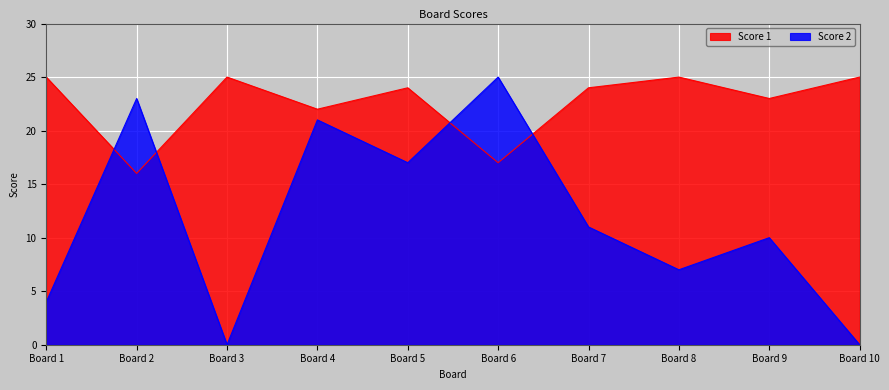

How many lines are shown in the chart?

2